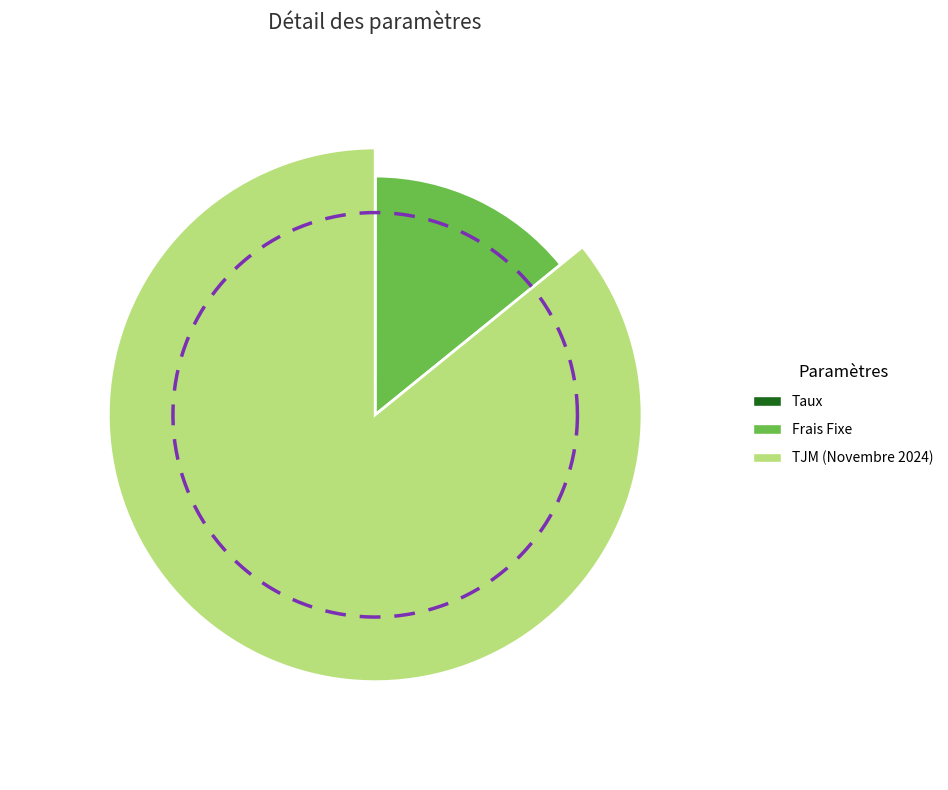

Rank the categories by value from lowest to highest.

Taux, Frais Fixe, TJM (Novembre 2024)